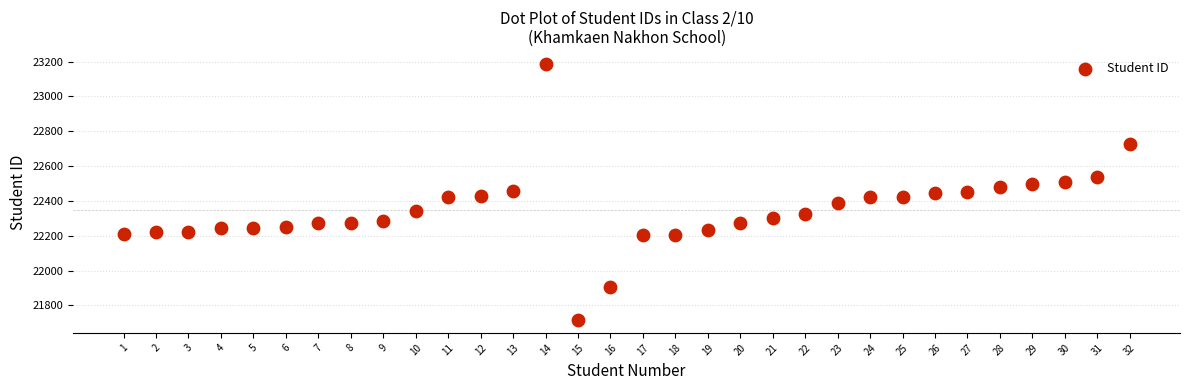

What is the range of Y values (max minus min)?

1472